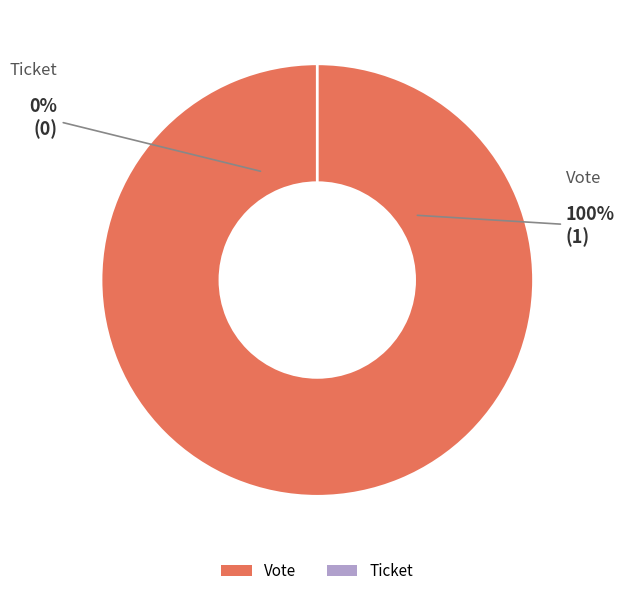

Between Ticket and Vote, which is larger?

Vote